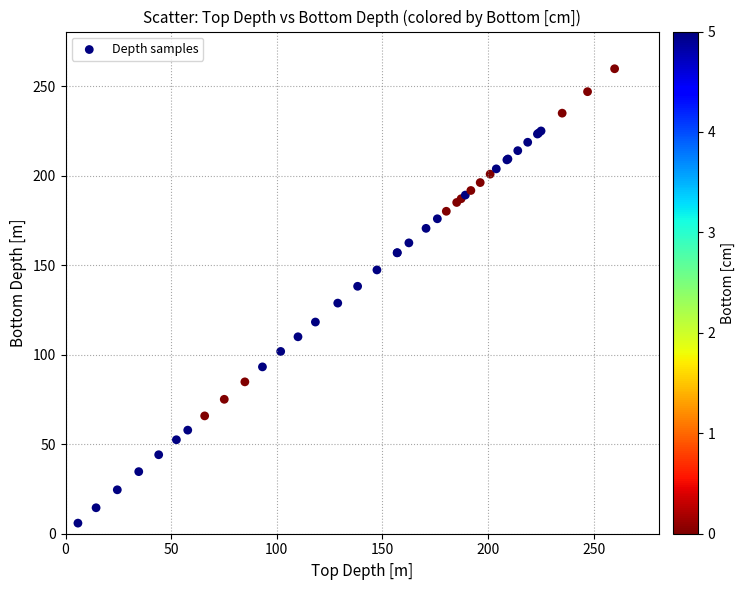

What Y value in the scatter plot is closest to 132?

128.9